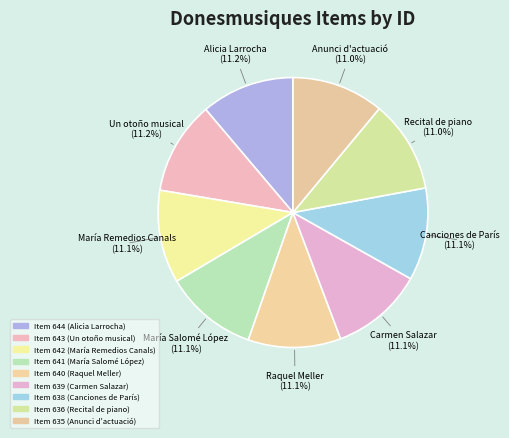

Count the number of slices in the pie.

9